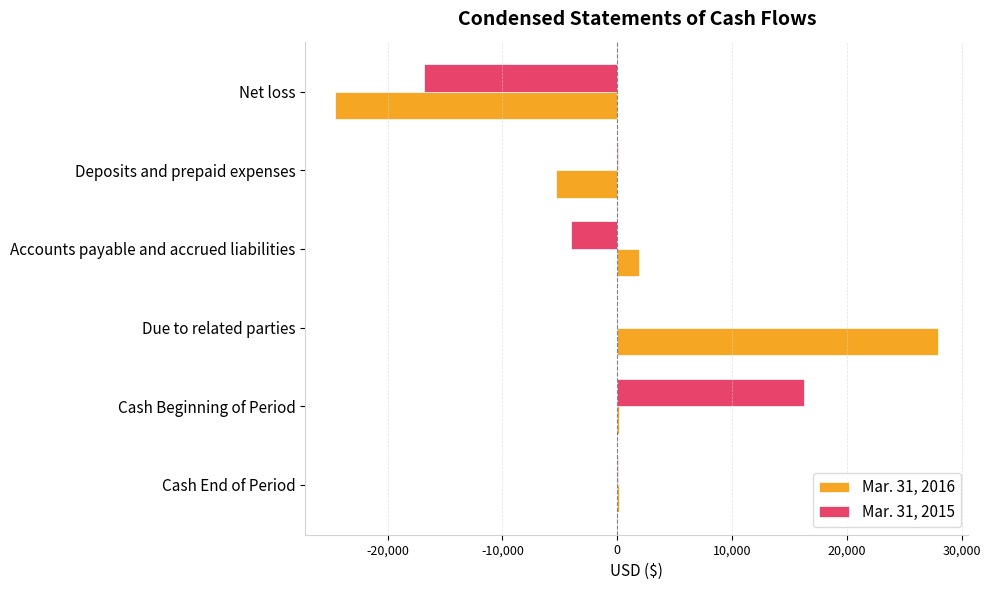

At which category is the sum across all series the highest?

Due to related parties